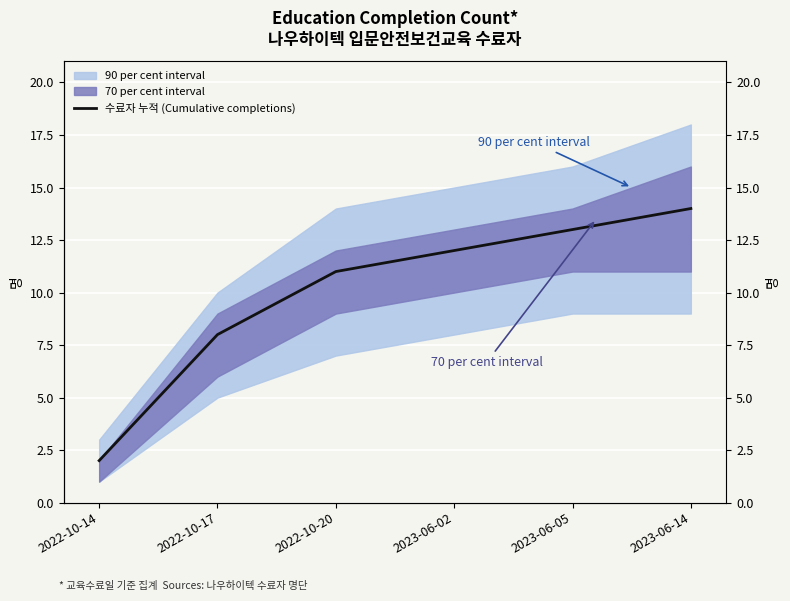

What is the minimum value shown in the chart?

2